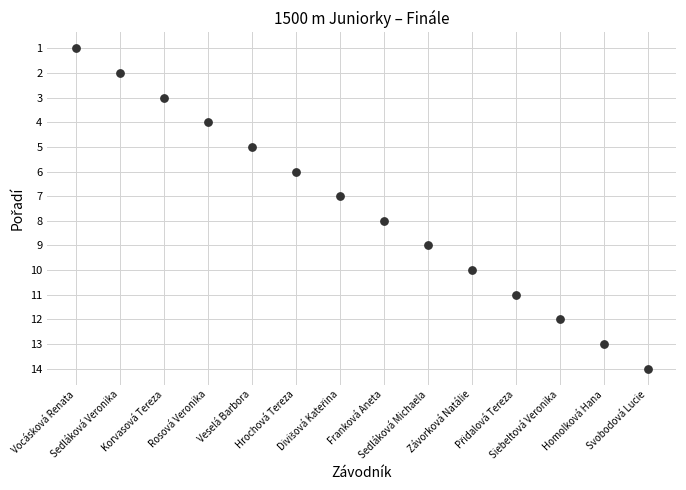

What is the range of X values (max minus min)?

13